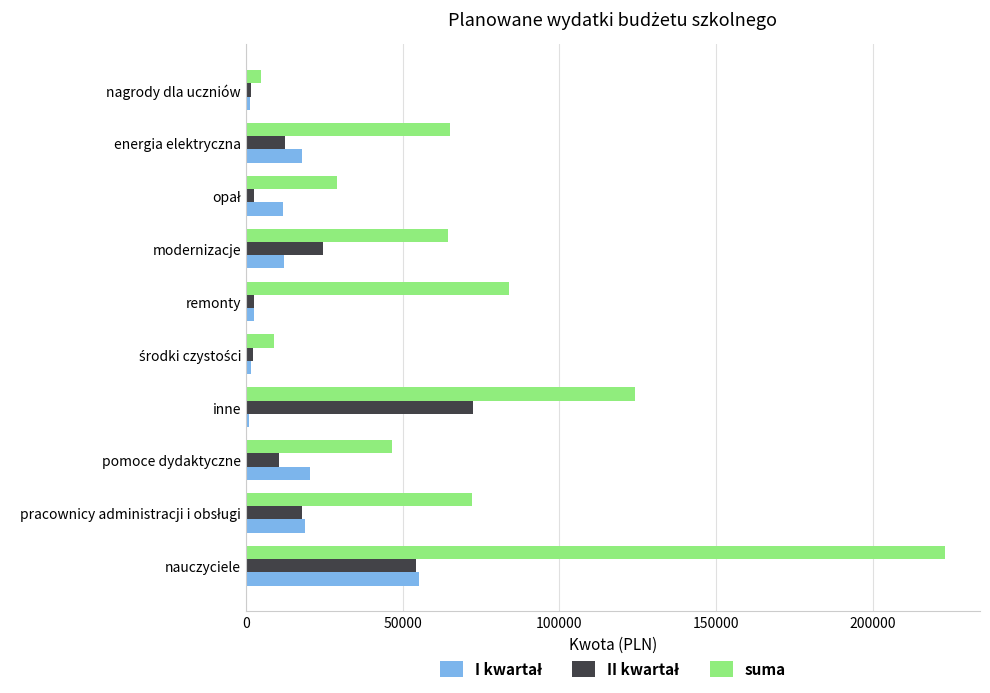

Which series has the largest range (max minus min)?

suma